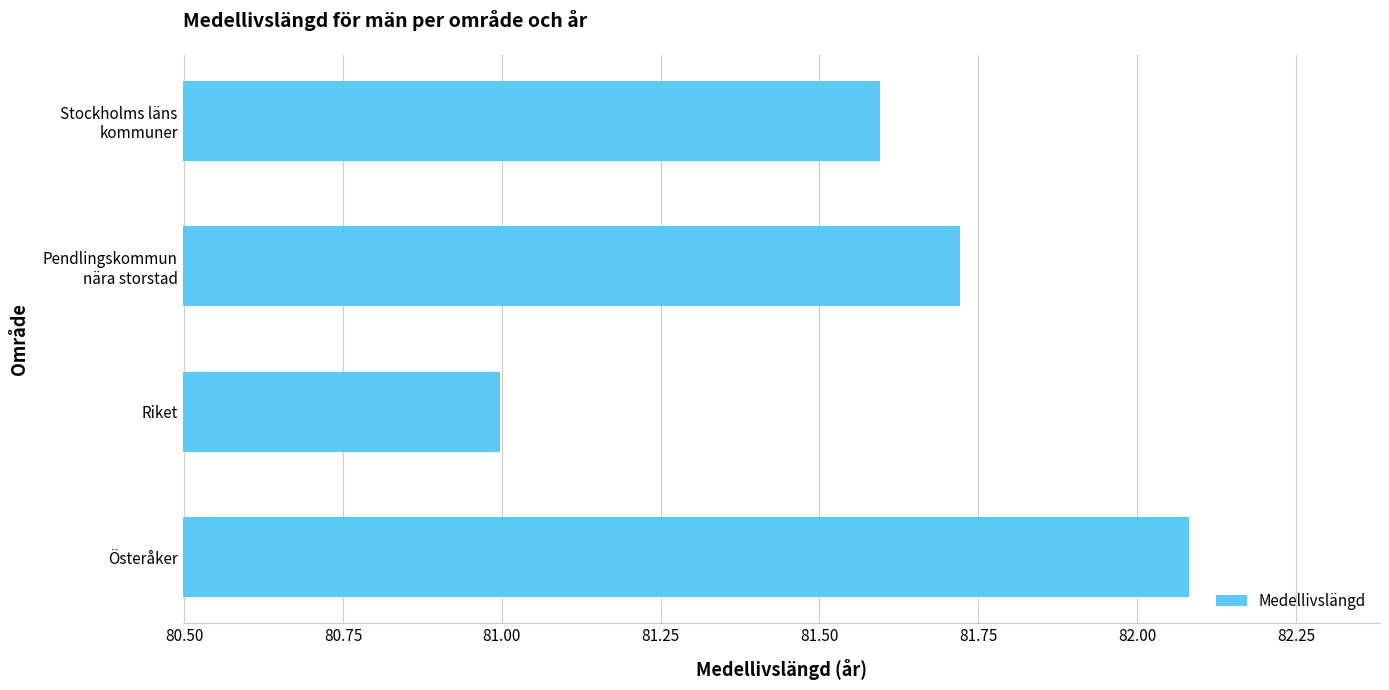

What is the sum of all values?

326.4